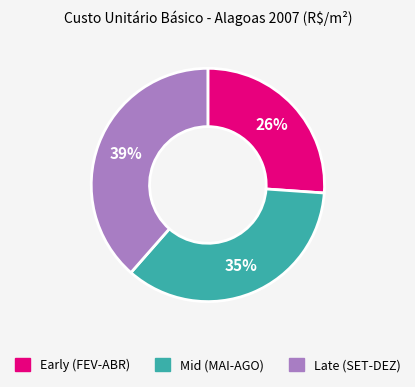

To the nearest percent, what percentage of the pie is Early (FEV-ABR)?

26%